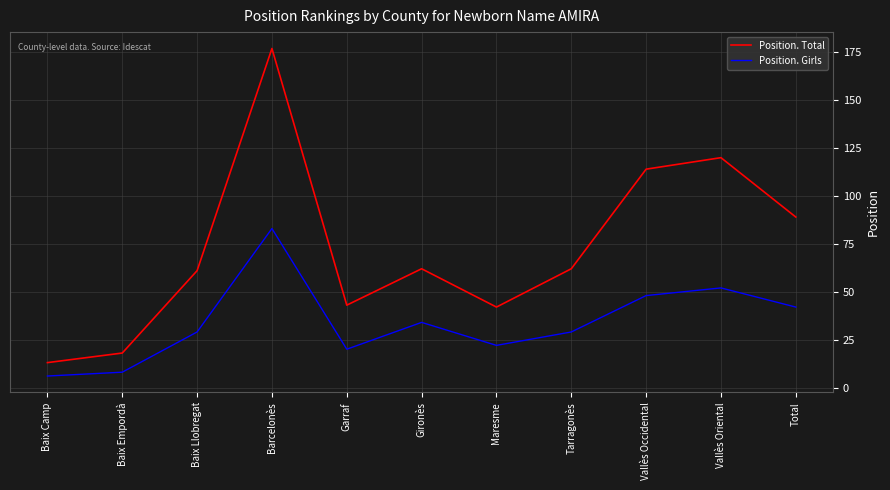

What is the maximum value shown in the chart?

177